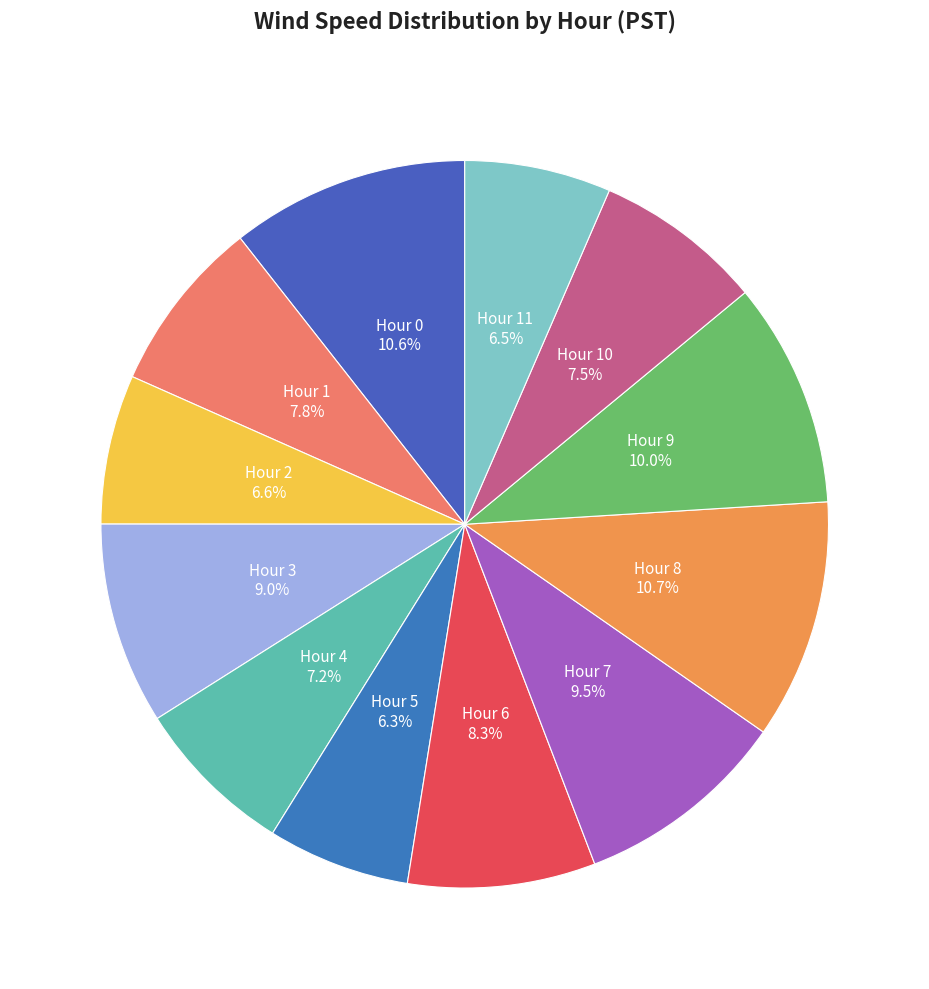

How many segments does this pie chart have?

12